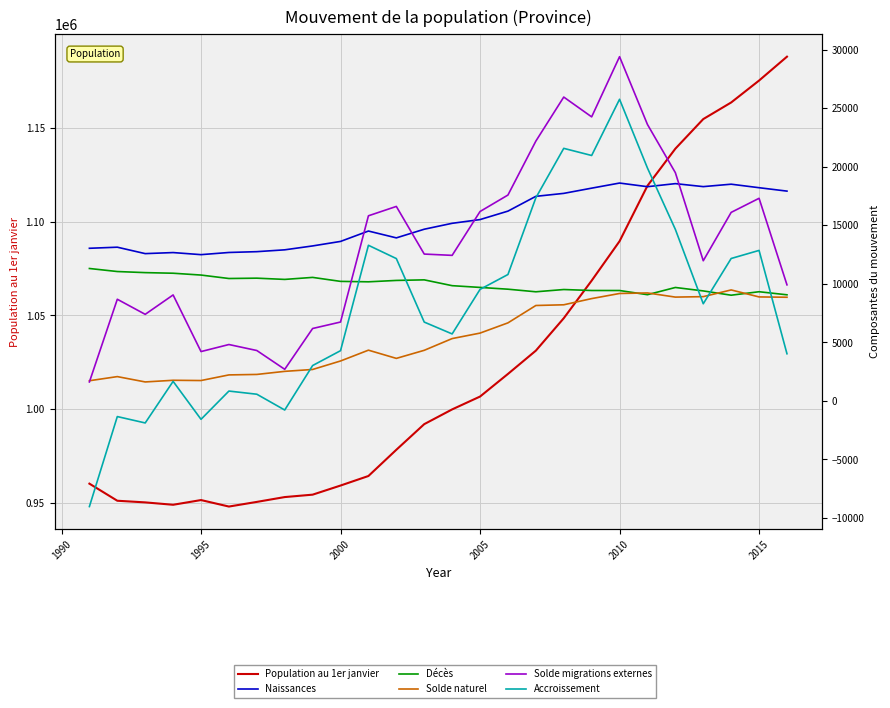

What is the value of the Naissances point at the 19th from the left?

18176